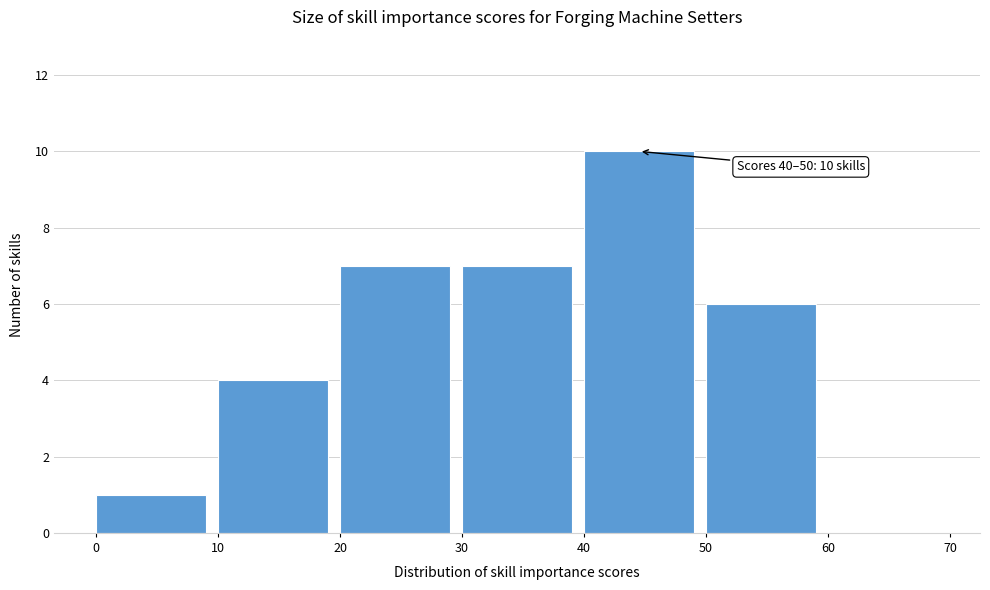

Which range on the x-axis has the tallest bar?

40 to 50